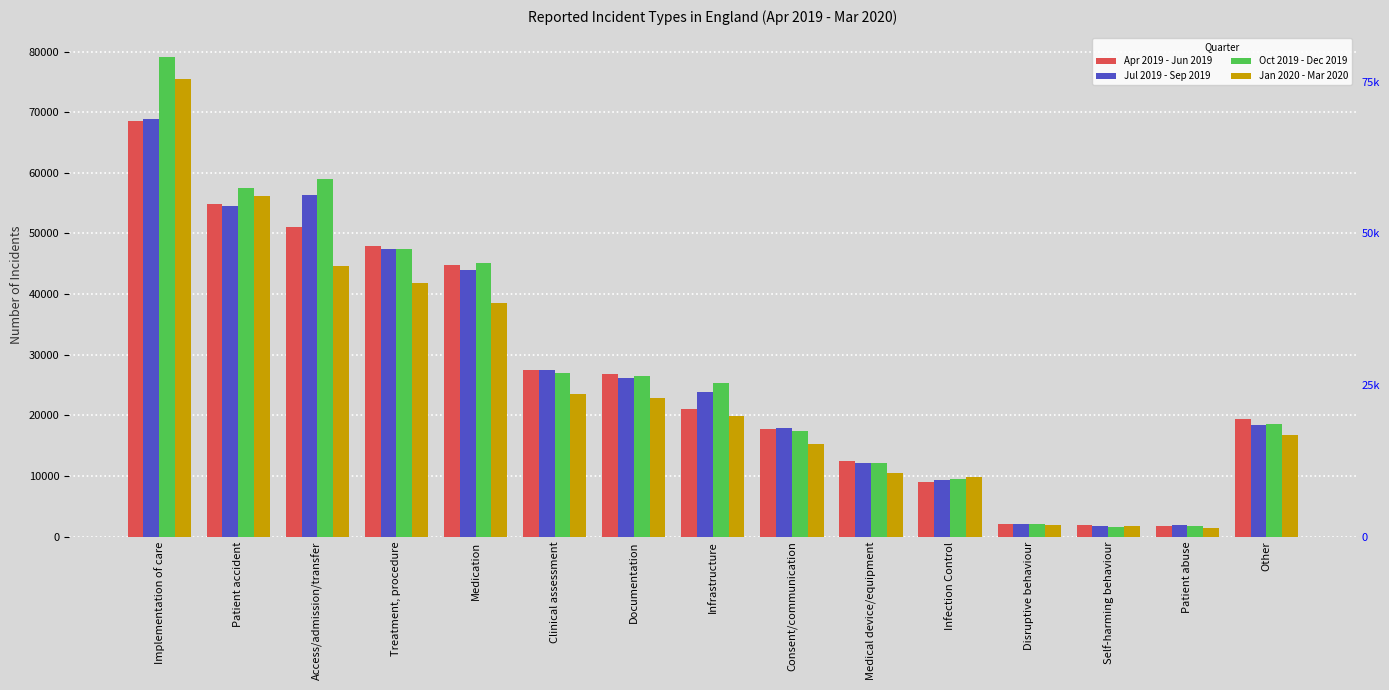

At Disruptive behaviour, list the series in order from largest to smallest.

Apr 2019 - Jun 2019, Jul 2019 - Sep 2019, Oct 2019 - Dec 2019, Jan 2020 - Mar 2020